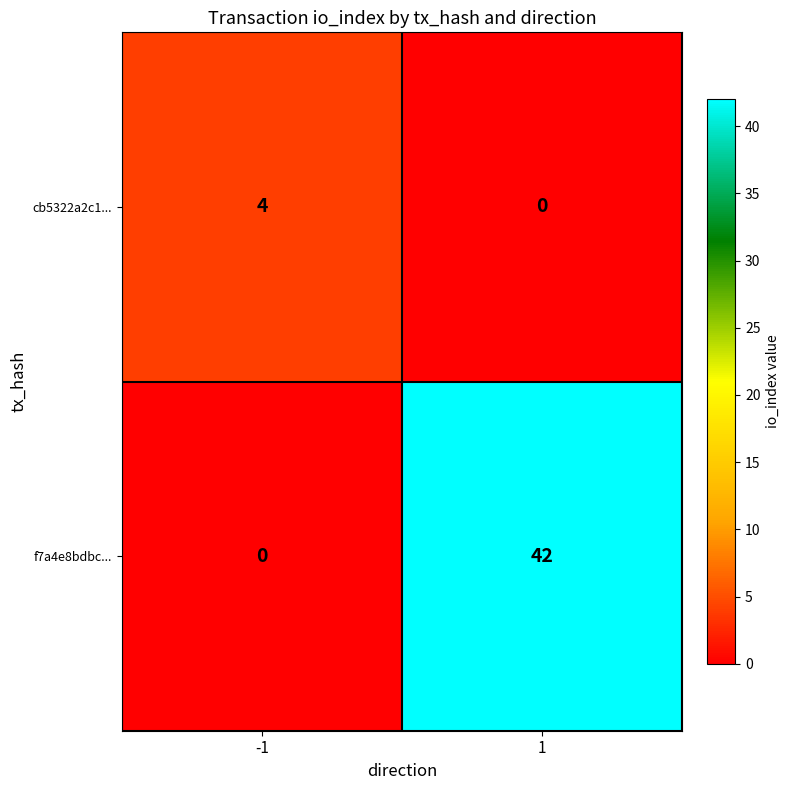

At -1, list the series in order from largest to smallest.

cb5322a2c1..., f7a4e8bdbc...